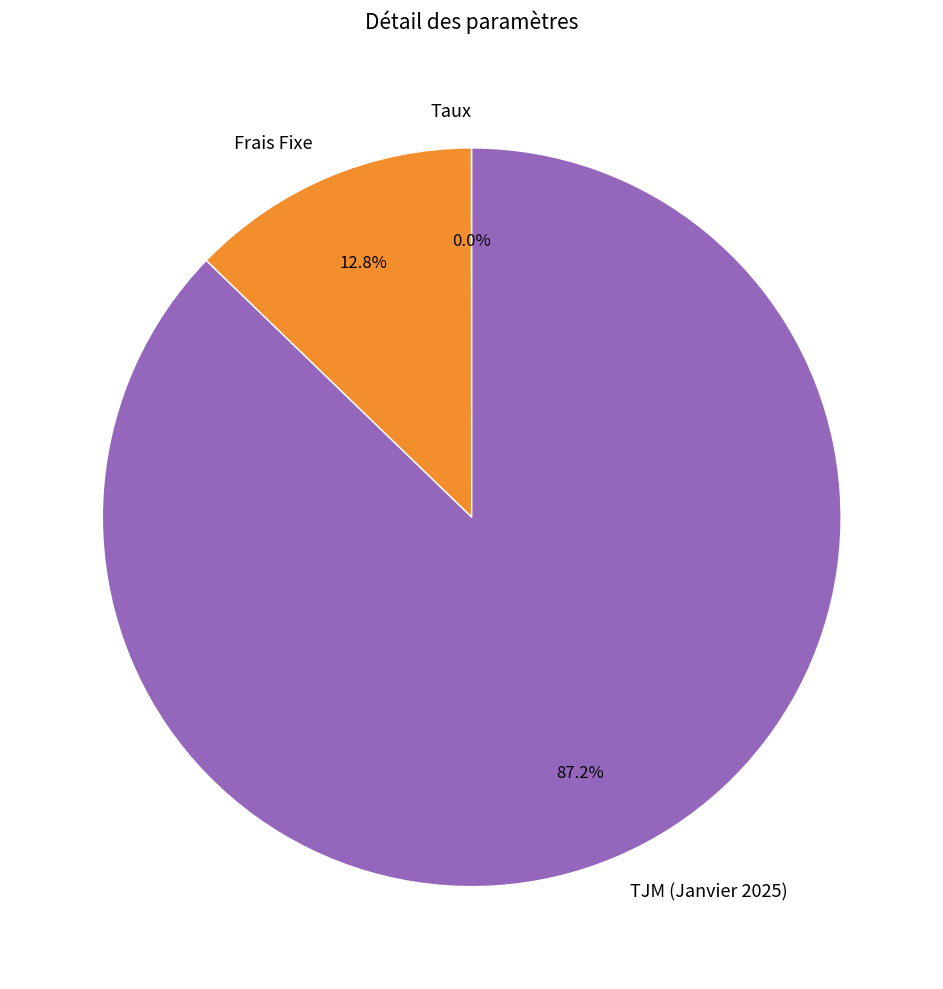

Combined, do TJM (Janvier 2025) and Frais Fixe account for over 50%?

Yes